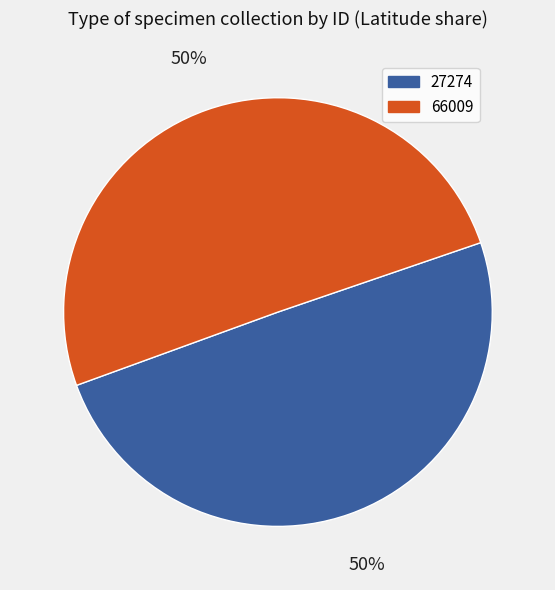

To the nearest percent, what portion does 66009 represent?

50%